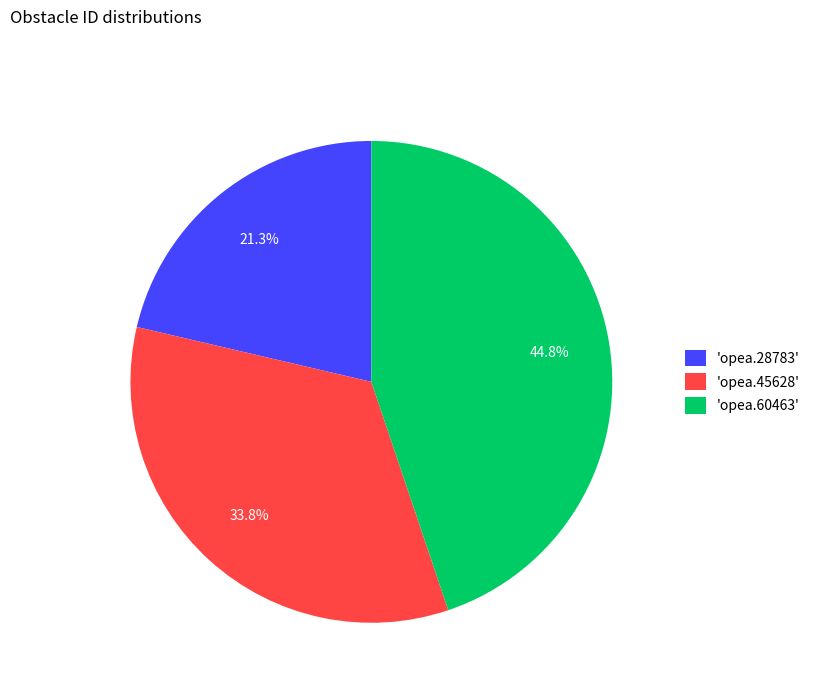

How many slices are in this pie chart?

3